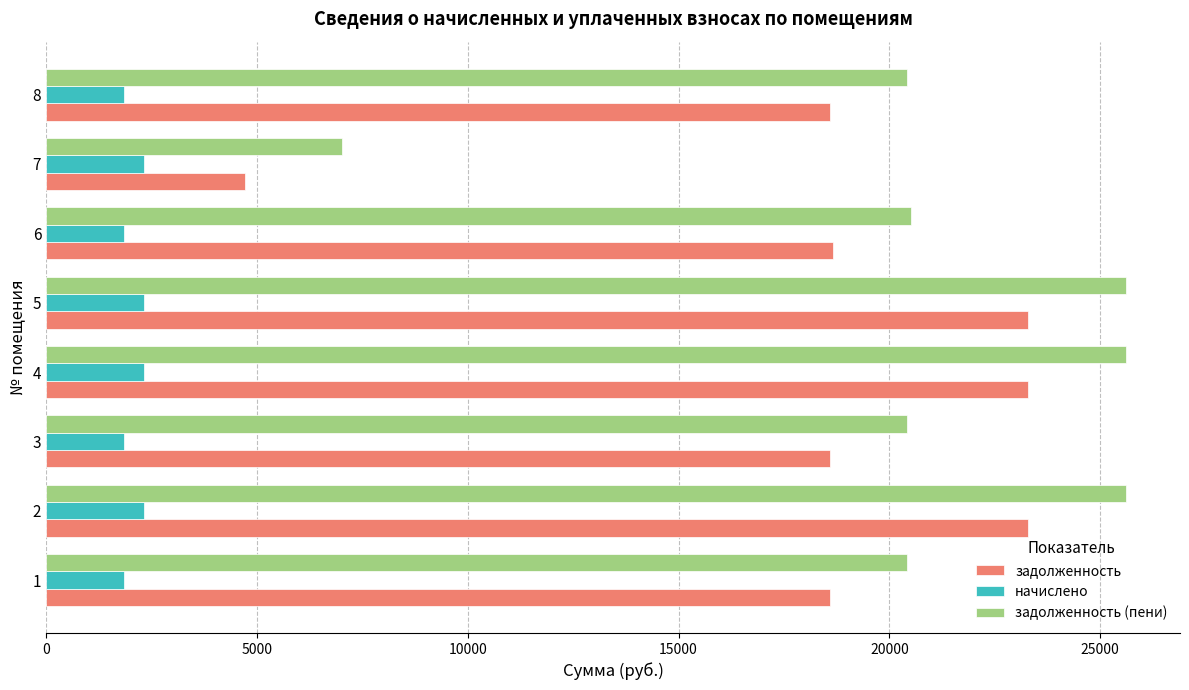

What is the greatest value displayed?

25610.5